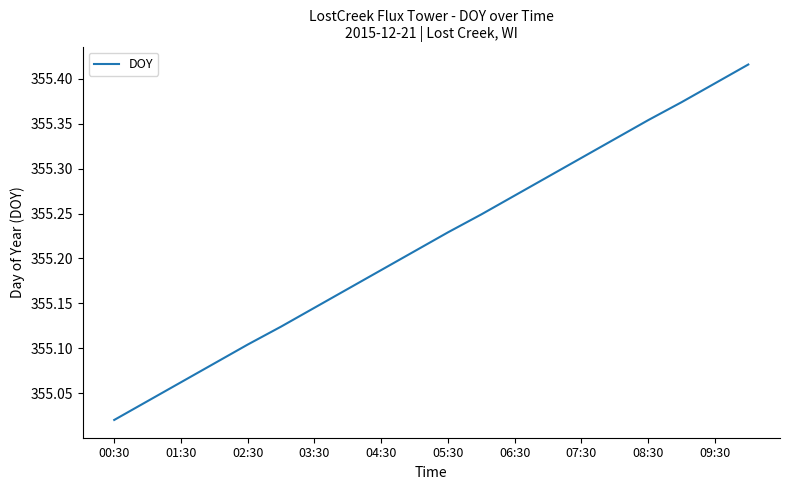

Is it true that the value at 02:30 is 494.9?

False